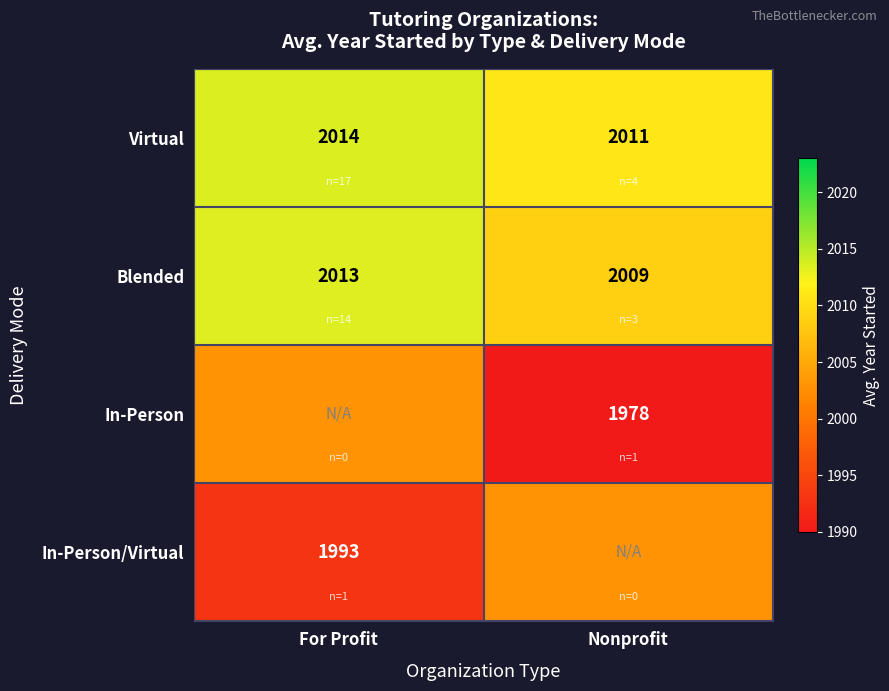

What is the smallest value displayed?

1978.0